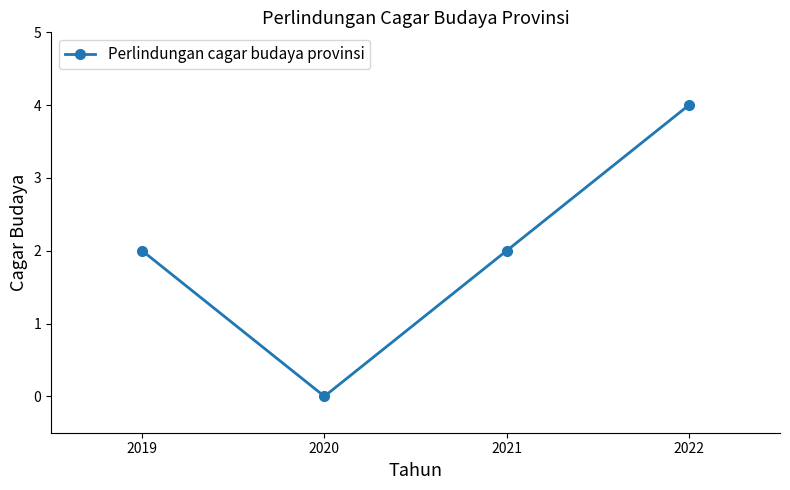

What is the difference between the maximum and second lowest values?

2